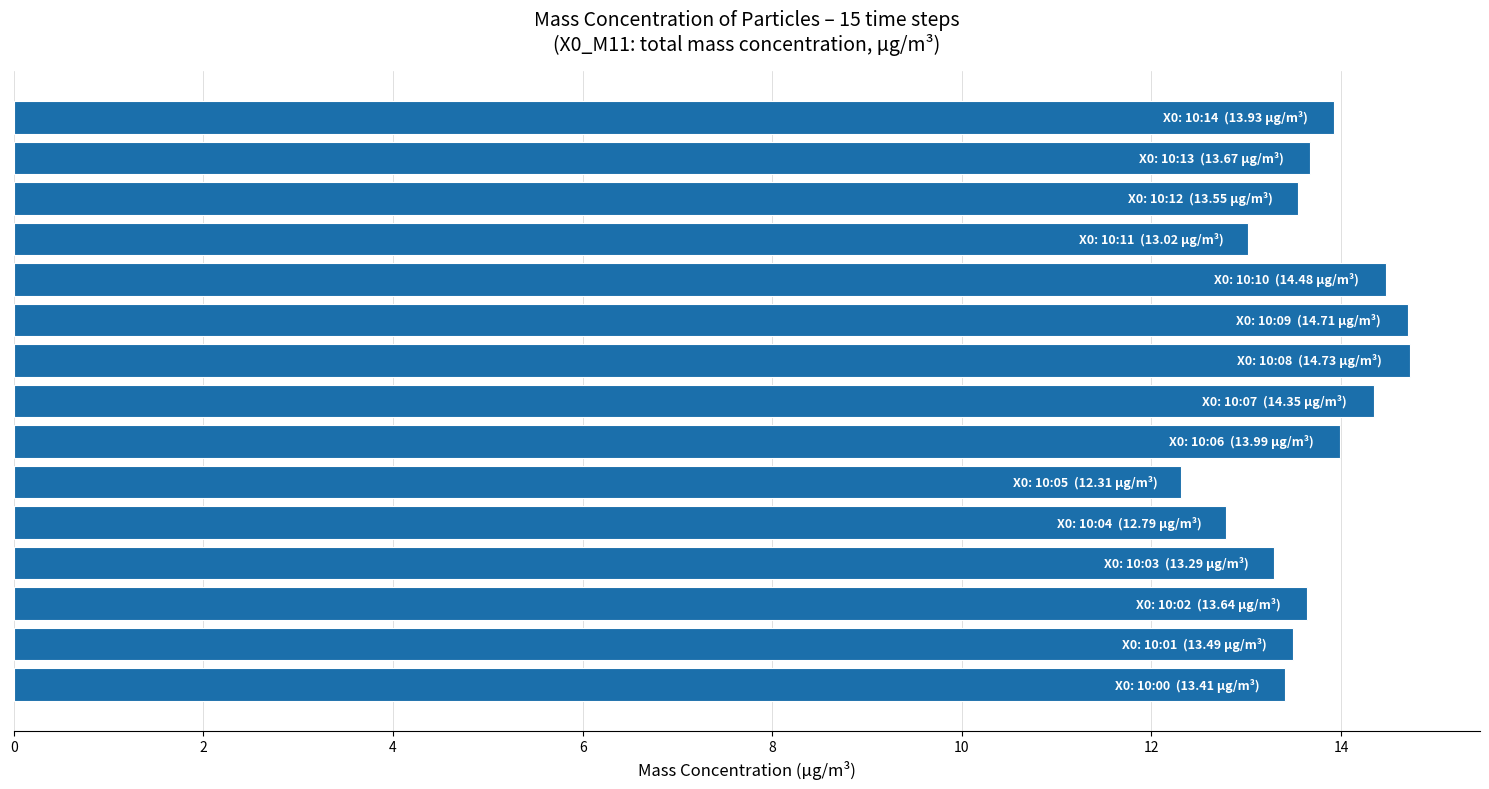

What is the maximum value shown in the chart?

14.7